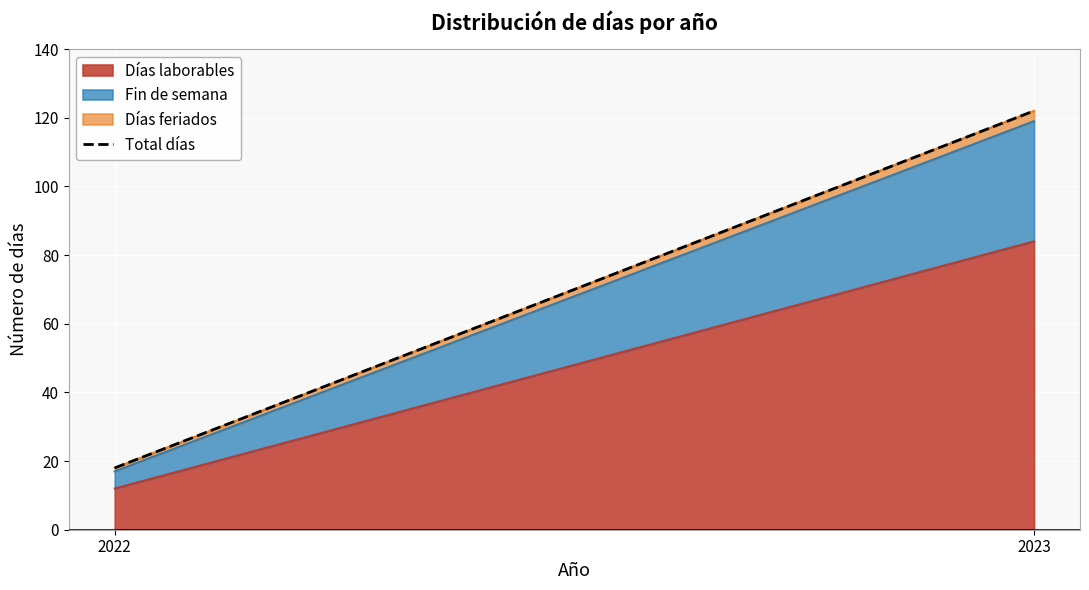

What is the difference between the values at 2022 and 2023?

104